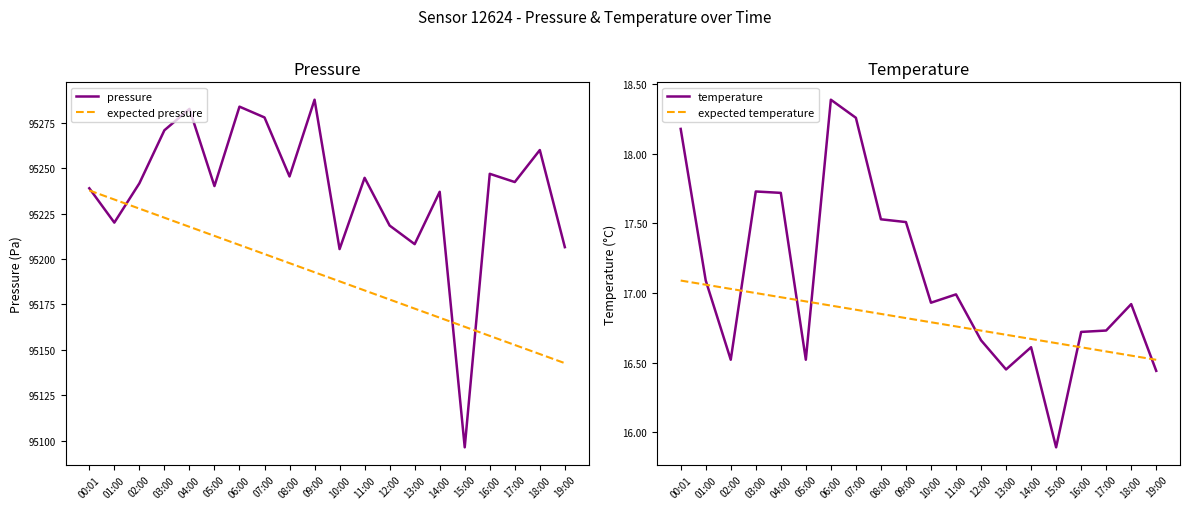

Reading left to right, extract all data points from this chart.

pressure: 00:01=95238.9	01:00=95220.0	02:00=95241.6	03:00=95270.8	04:00=95282.5	05:00=95240.1	06:00=95283.8	07:00=95277.8	08:00=95245.4	09:00=95287.6	10:00=95205.4	11:00=95244.6	12:00=95218.4	13:00=95208.2	14:00=95236.9	15:00=95096.4	16:00=95246.8	17:00=95242.3	18:00=95259.9	19:00=95206.5
expected pressure: 00:01=95237.7	01:00=95232.7	02:00=95227.7	03:00=95222.7	04:00=95217.7	05:00=95212.7	06:00=95207.7	07:00=95202.7	08:00=95197.7	09:00=95192.7	10:00=95187.7	11:00=95182.7	12:00=95177.7	13:00=95172.7	14:00=95167.7	15:00=95162.7	16:00=95157.7	17:00=95152.7	18:00=95147.7	19:00=95142.7
temperature: 00:01=18.2	01:00=17.1	02:00=16.5	03:00=17.7	04:00=17.7	05:00=16.5	06:00=18.4	07:00=18.3	08:00=17.5	09:00=17.5	10:00=16.9	11:00=17.0	12:00=16.7	13:00=16.4	14:00=16.6	15:00=15.9	16:00=16.7	17:00=16.7	18:00=16.9	19:00=16.4
expected temperature: 00:01=17.1	01:00=17.1	02:00=17.0	03:00=17.0	04:00=17.0	05:00=16.9	06:00=16.9	07:00=16.9	08:00=16.8	09:00=16.8	10:00=16.8	11:00=16.8	12:00=16.7	13:00=16.7	14:00=16.7	15:00=16.6	16:00=16.6	17:00=16.6	18:00=16.5	19:00=16.5